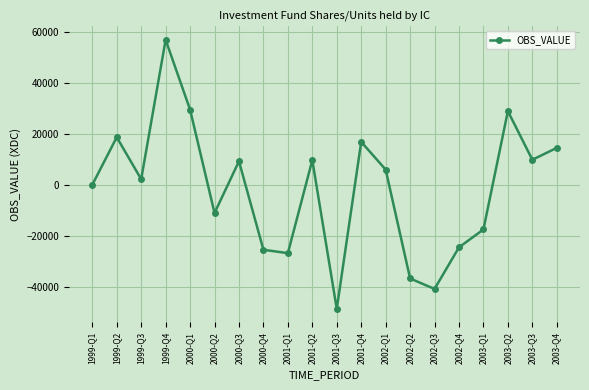

What is the ratio of the value at 2001-Q2 to the value at 2000-Q3?

1.0